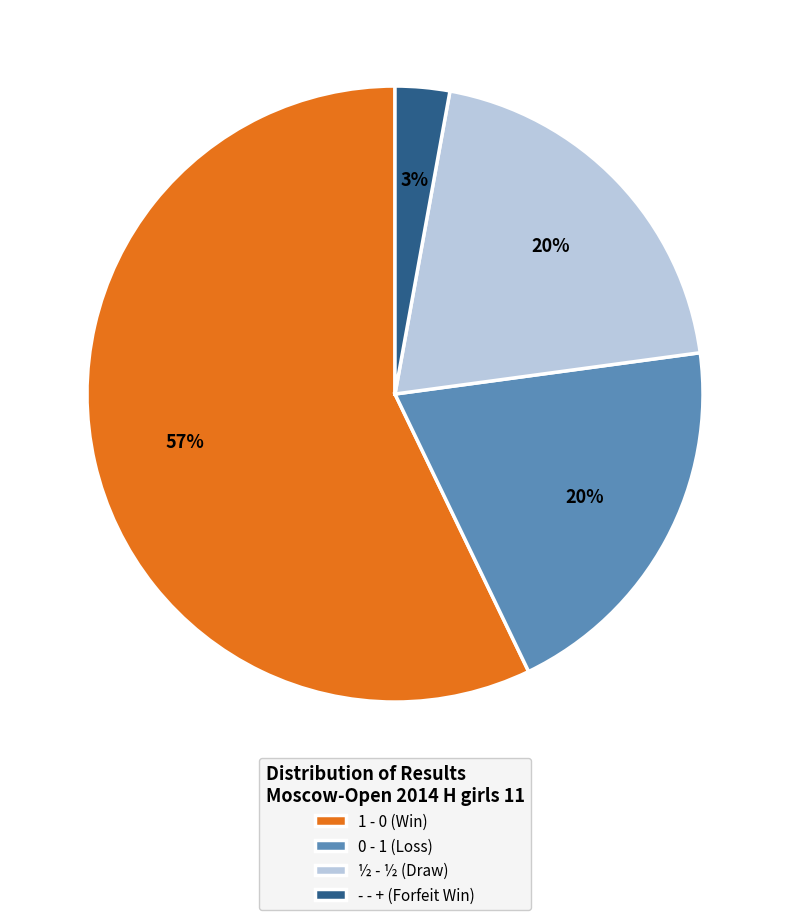

To the nearest percent, what is the average slice percentage?

25%